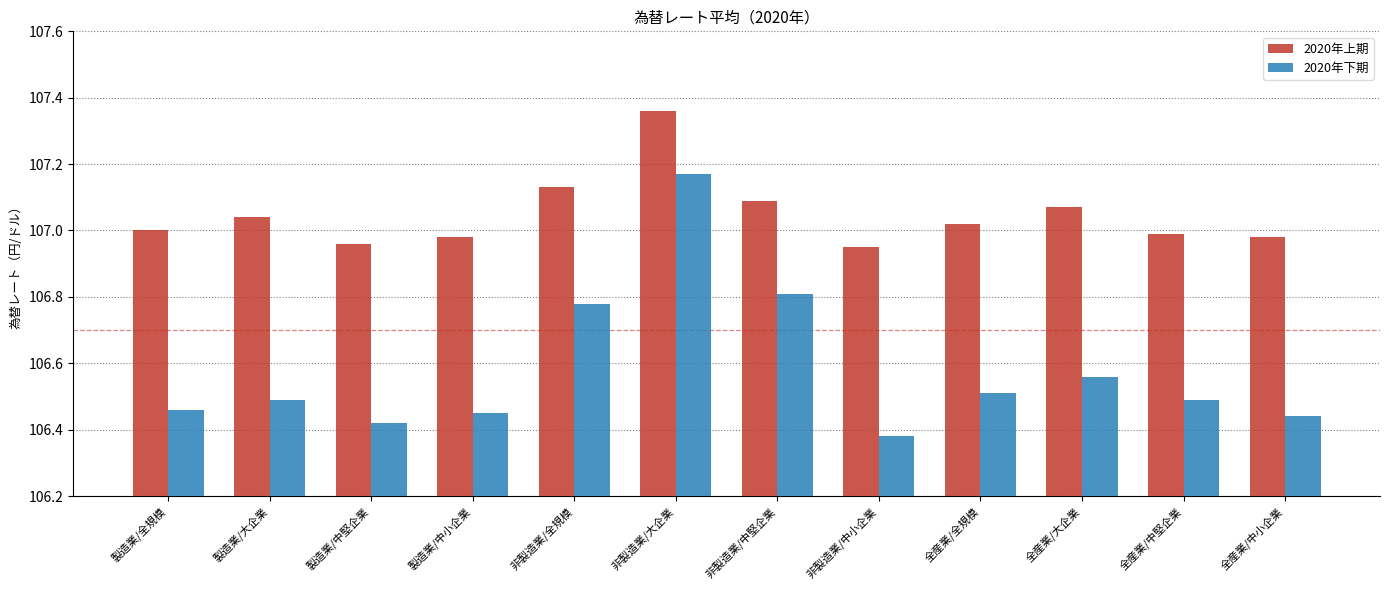

At 非製造業/中堅企業, list the series in order from smallest to largest.

2020年下期, 2020年上期